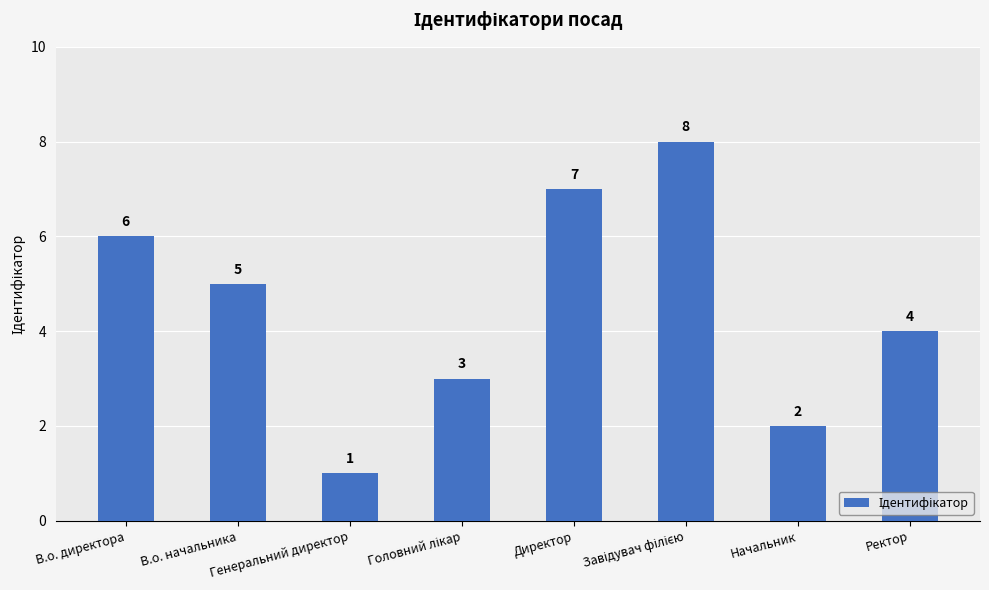

What is the difference between the maximum and minimum values?

7